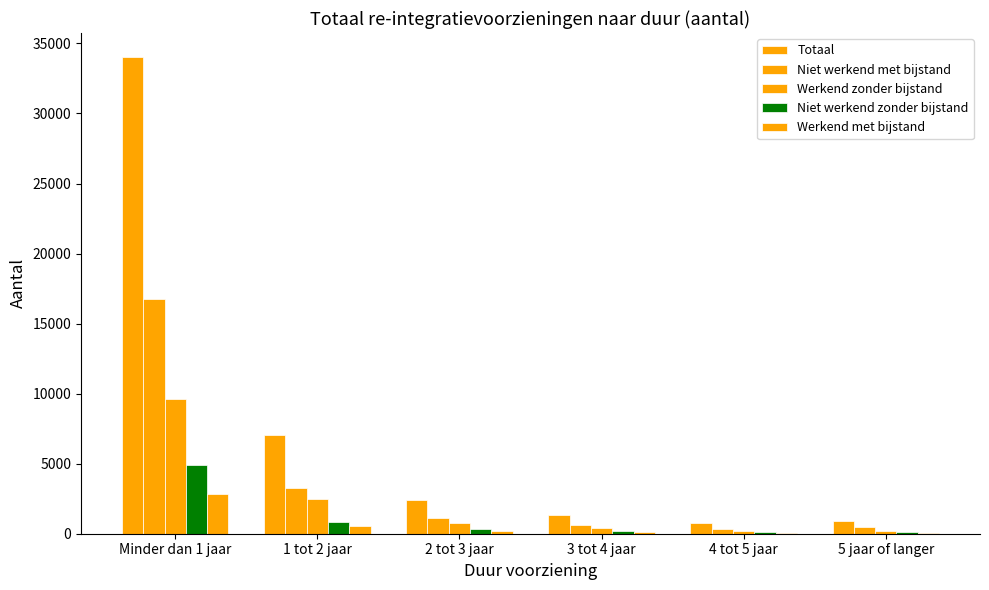

Which has a higher value, 2 tot 3 jaar or 5 jaar of langer?

2 tot 3 jaar